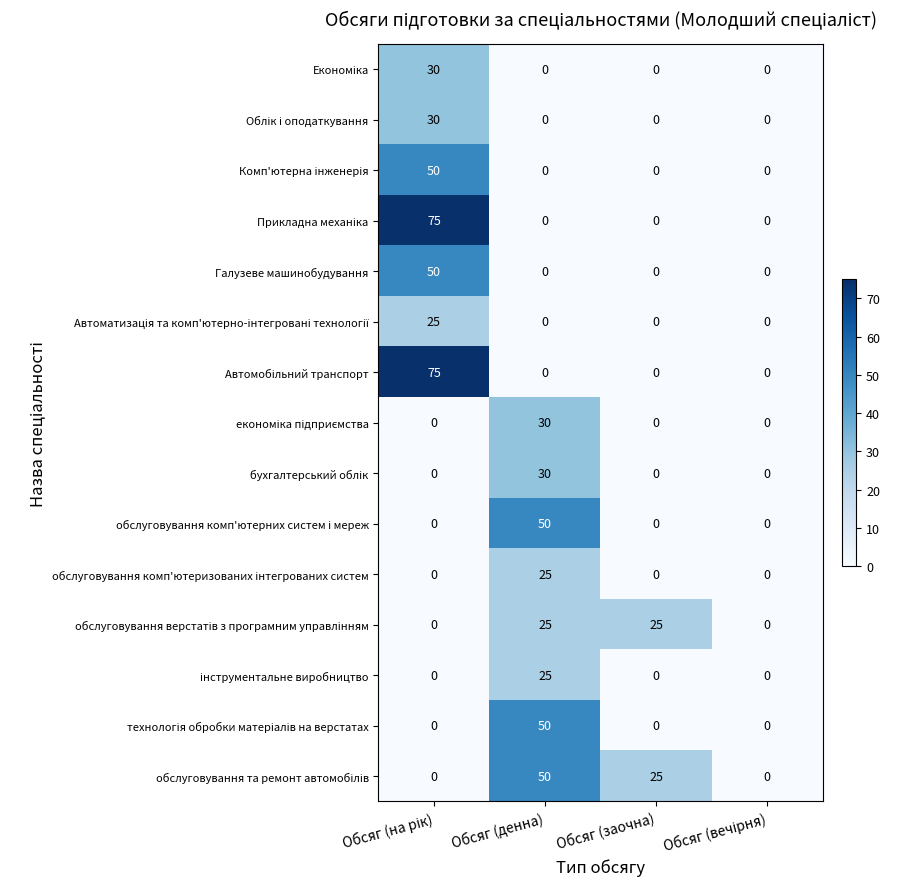

At how many categories does at least one series exceed 8?

3